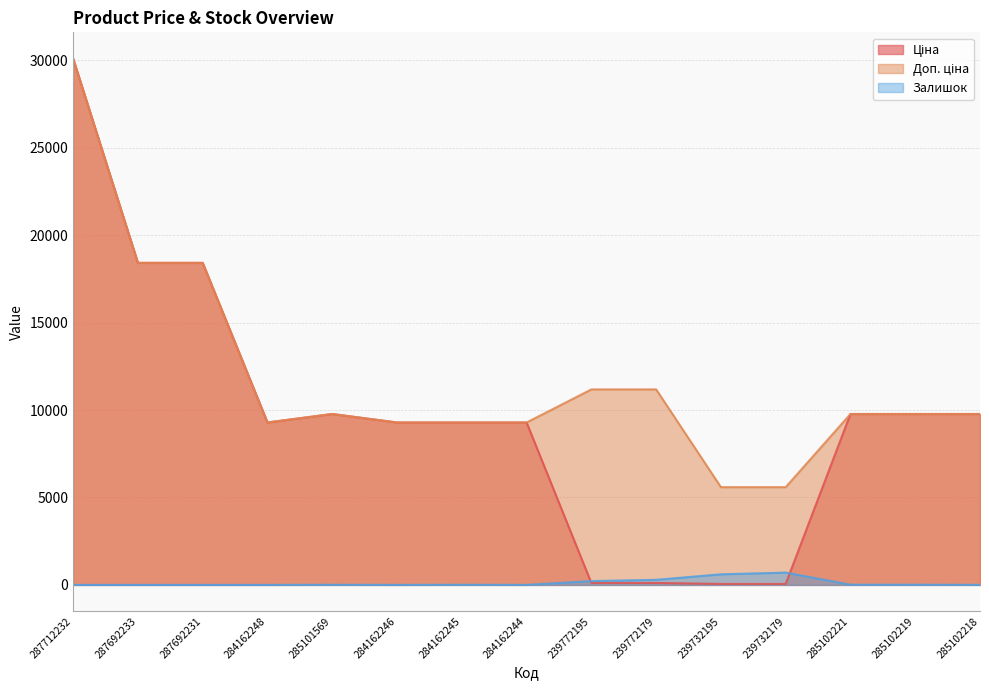

Which series has the widest spread of values?

Ціна